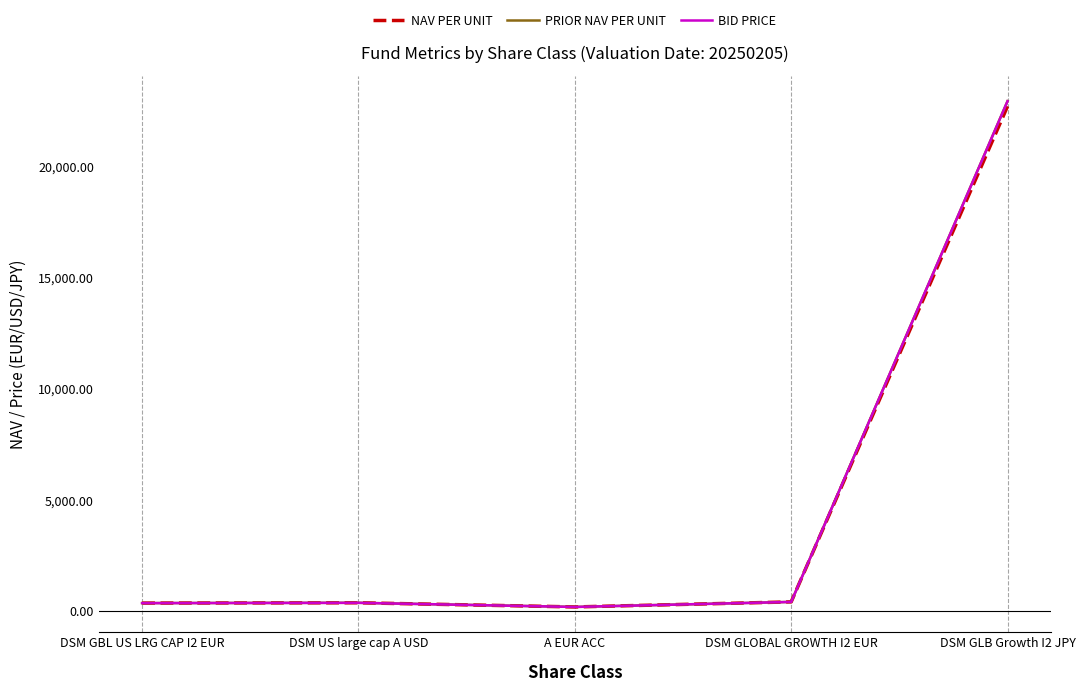

Which label corresponds to the largest value in the chart?

DSM GLB Growth I2 JPY